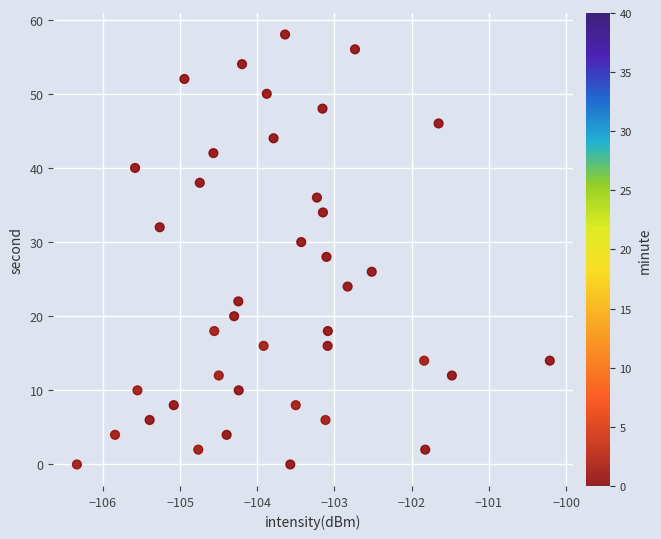

What is the range of Y values (max minus min)?

58